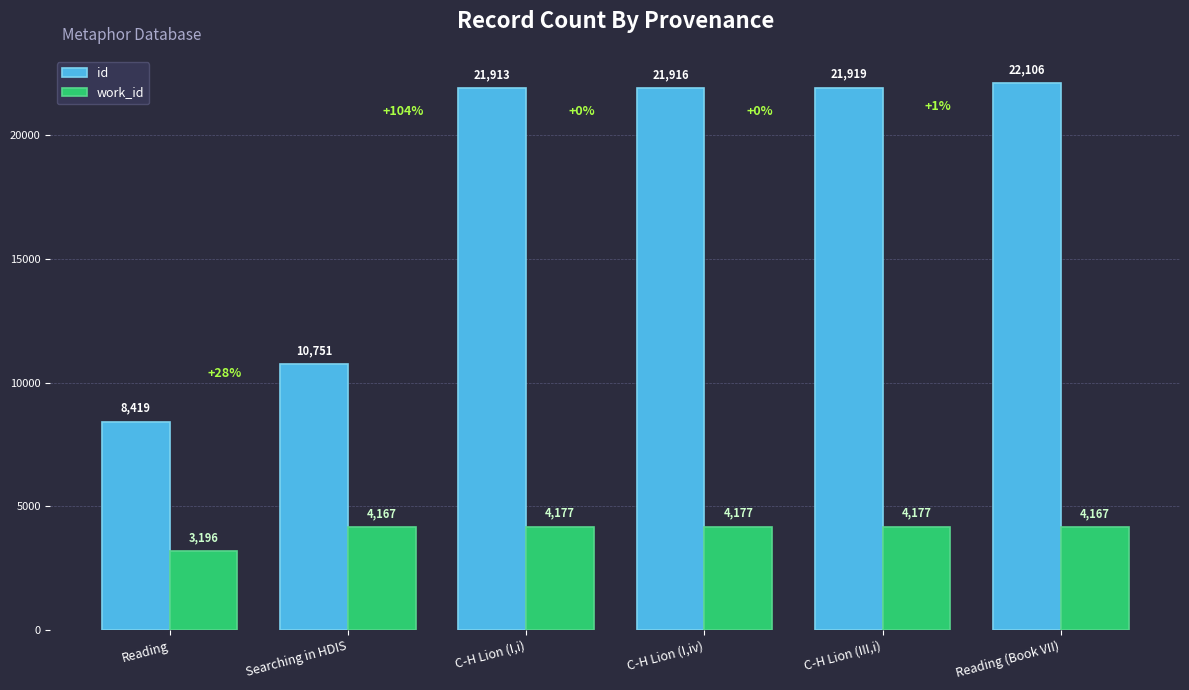

What is the value of the work_id bar at the 2nd from the left?

4167